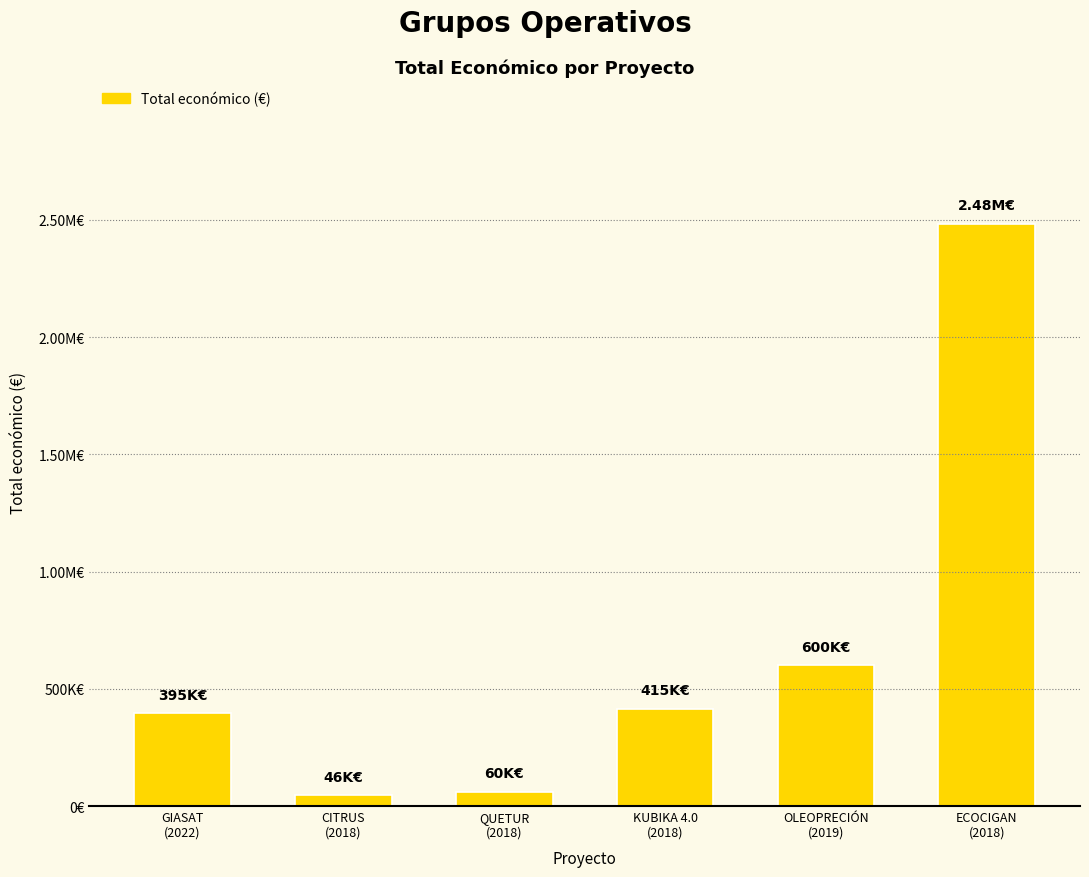

Are the bars horizontal?

No